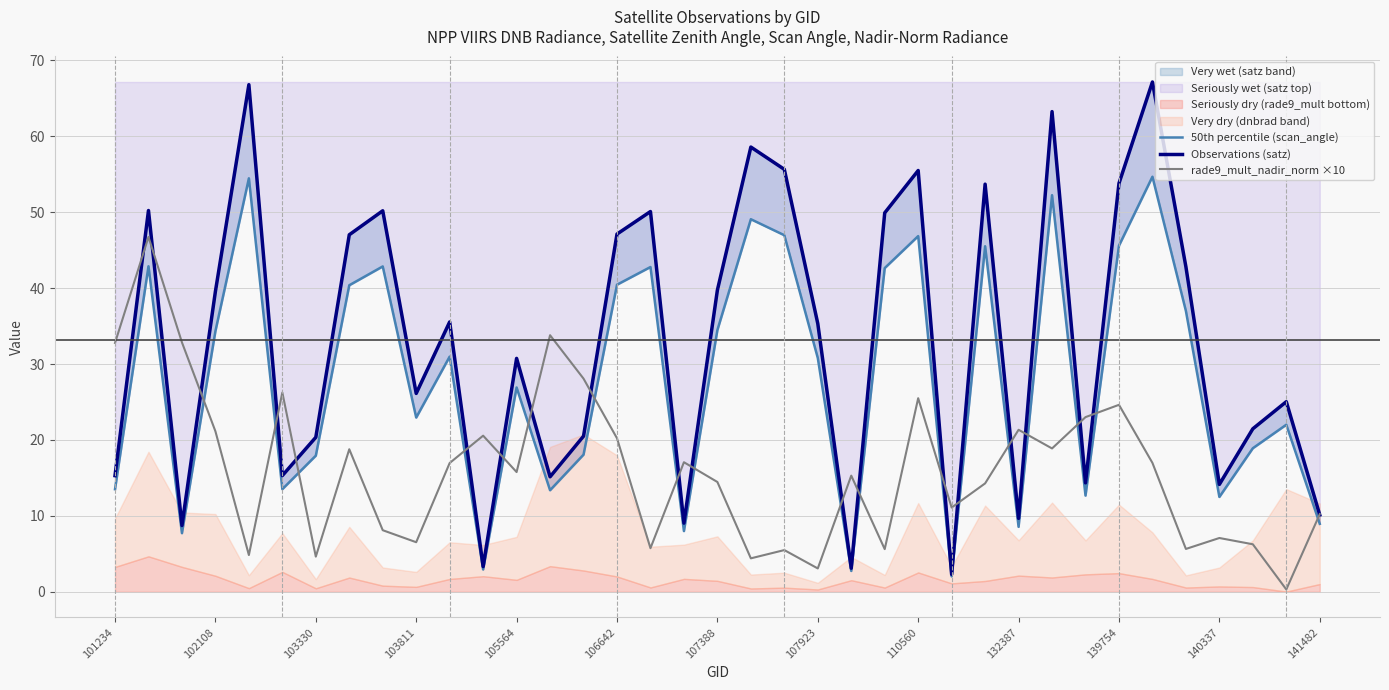

The value of rade9_mult_nadir_norm ×10 at 101234 is 32.8. True or false?

True